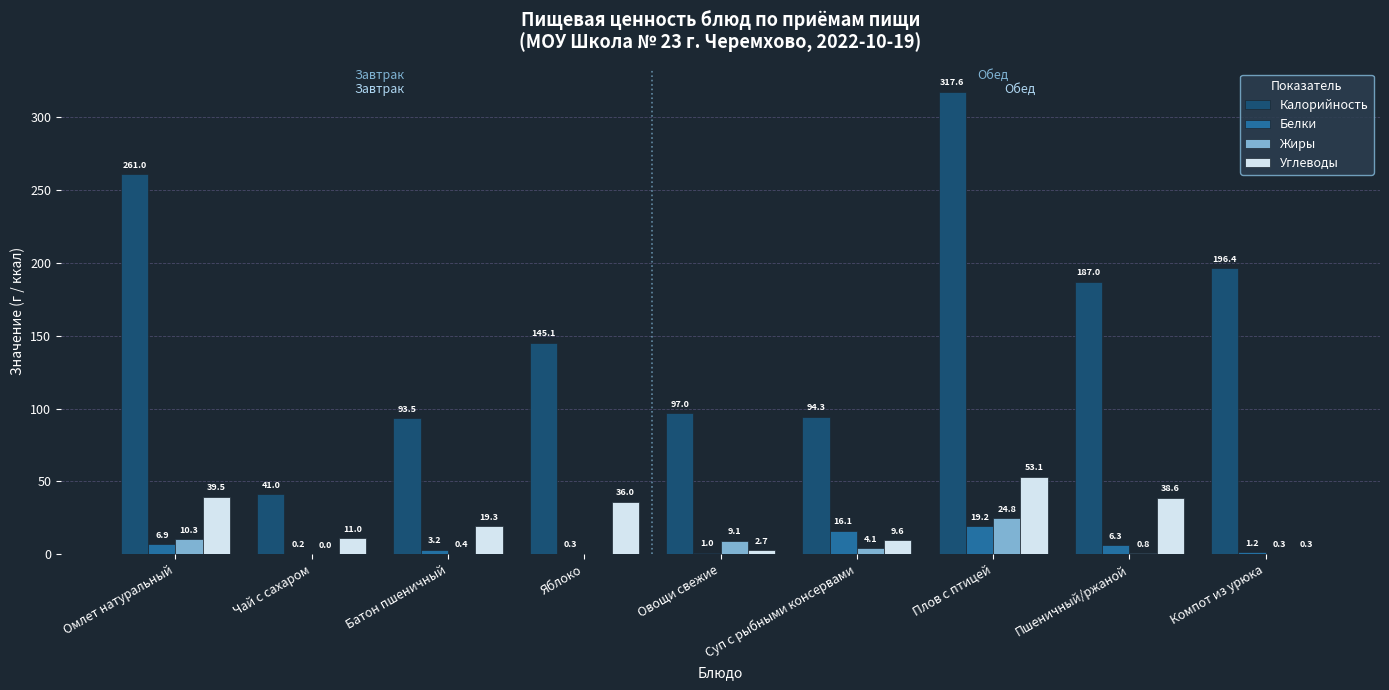

Which category has the highest value across all series?

Плов с птицей